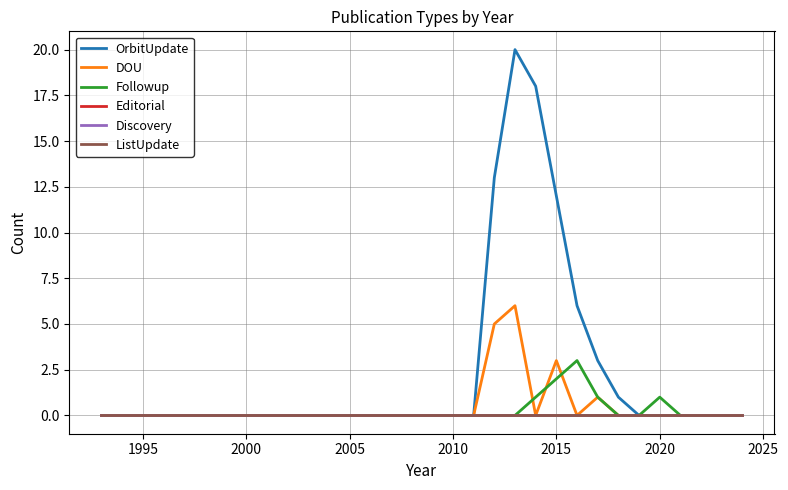

Is this an area chart (filled region under the line)?

No